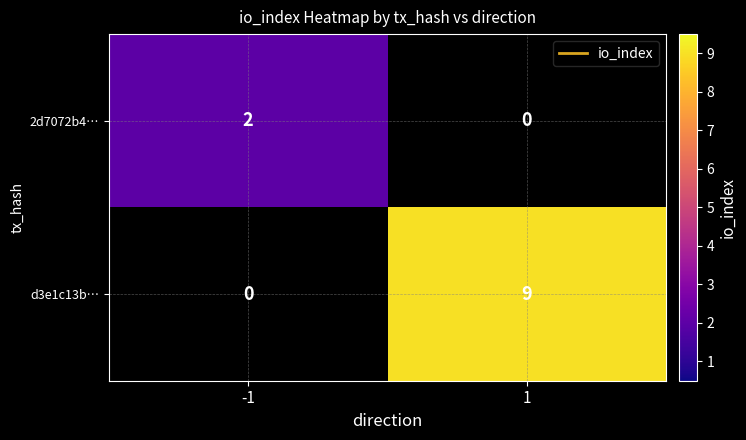

True or false: d3e1c13b… has a value of 13 at 1.

False